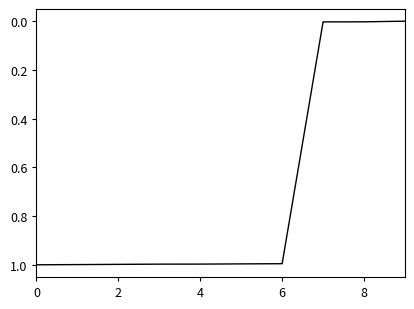

What is the difference between the maximum and minimum values?

1.0